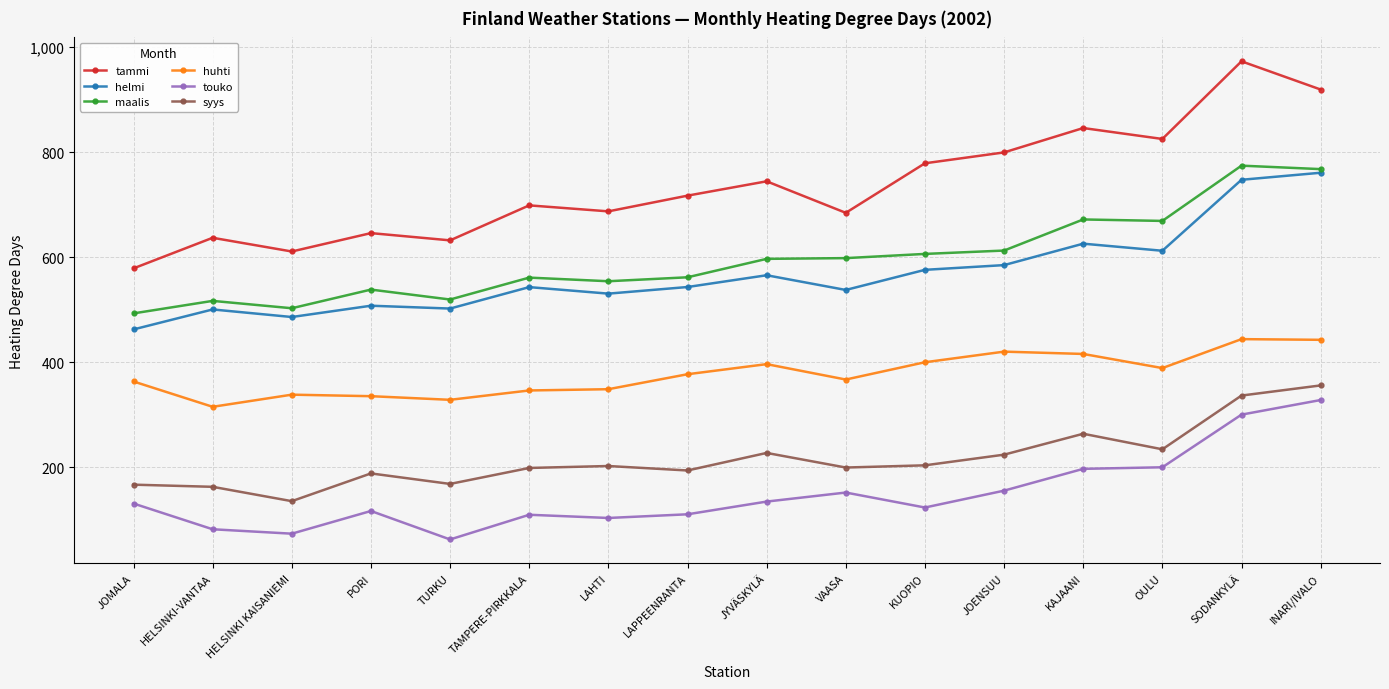

What is the spread (max minus min) of values at HELSINKI KAISANIEMI?

537.1